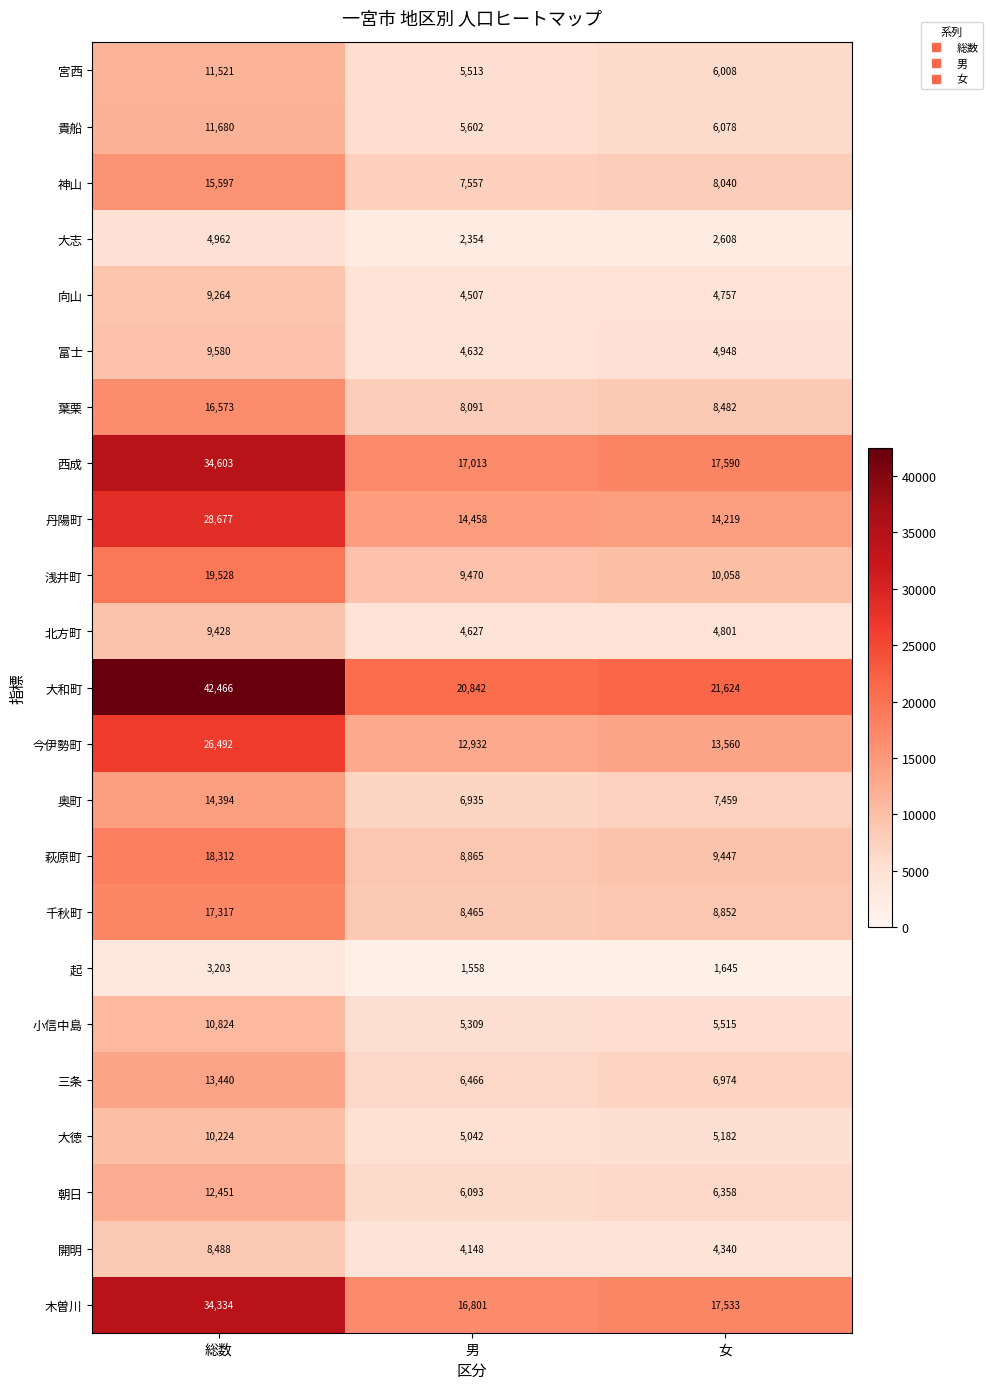

How many data points in 三条 are less than 6974?

1